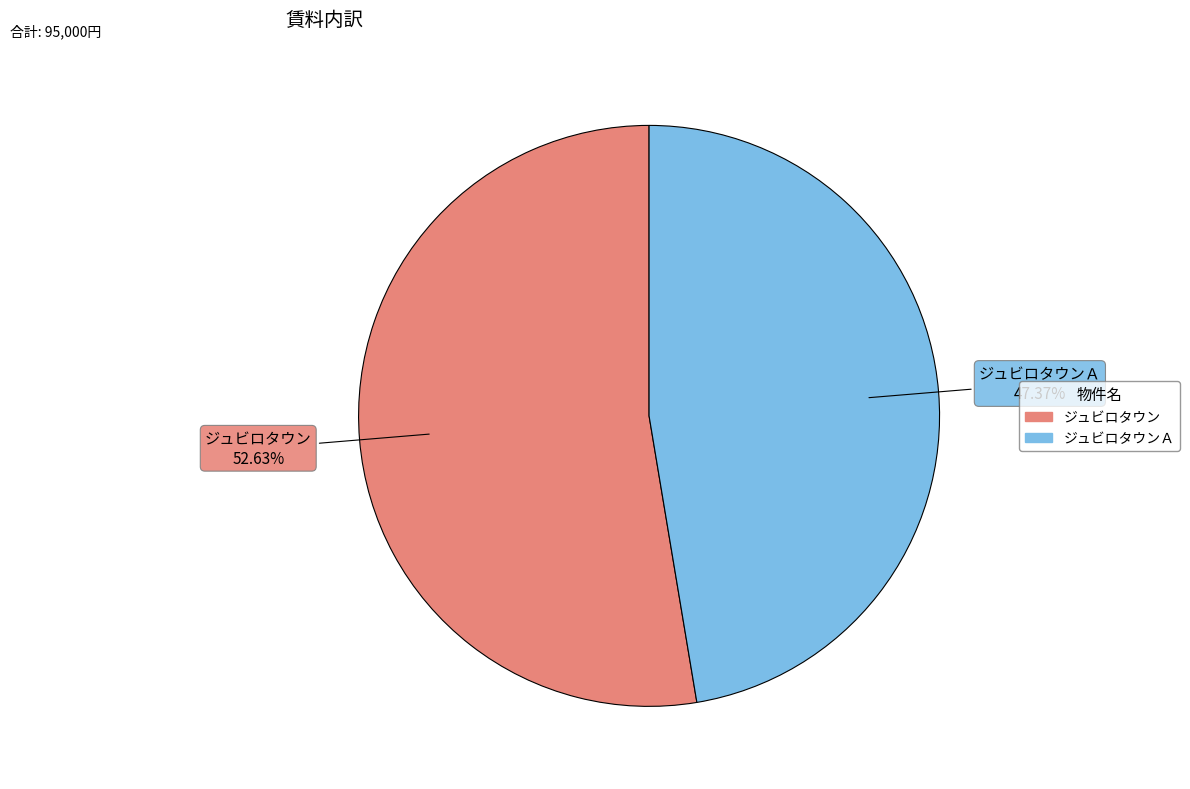

Is there any slice that represents more than half of the pie?

Yes